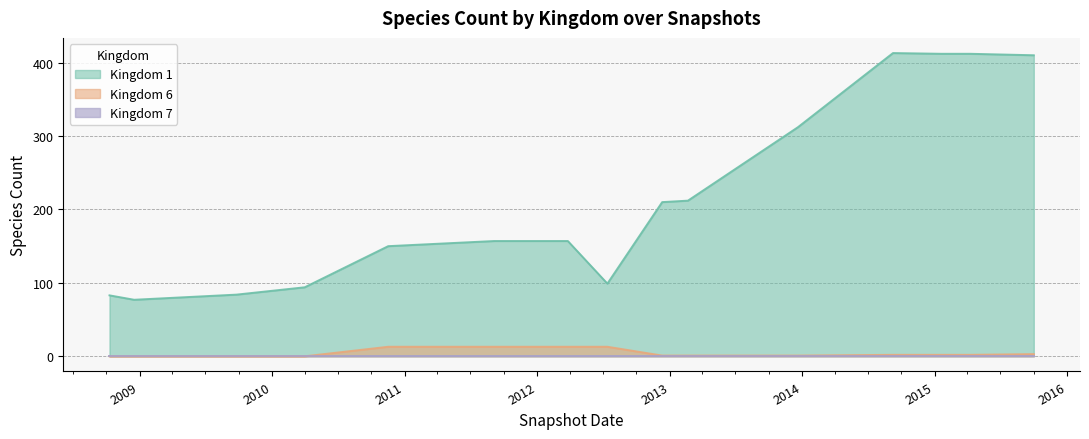

Reading left to right, what are all the values shown in this chart?

Kingdom 1: 83	77	84	94	150	157	157	99	210	212	312	413	412	412	410	413
Kingdom 6: 0	0	0	0	13	13	13	13	1	1	1	2	2	2	3	2
Kingdom 7: 1	1	1	1	1	1	1	1	1	1	1	1	1	1	1	1